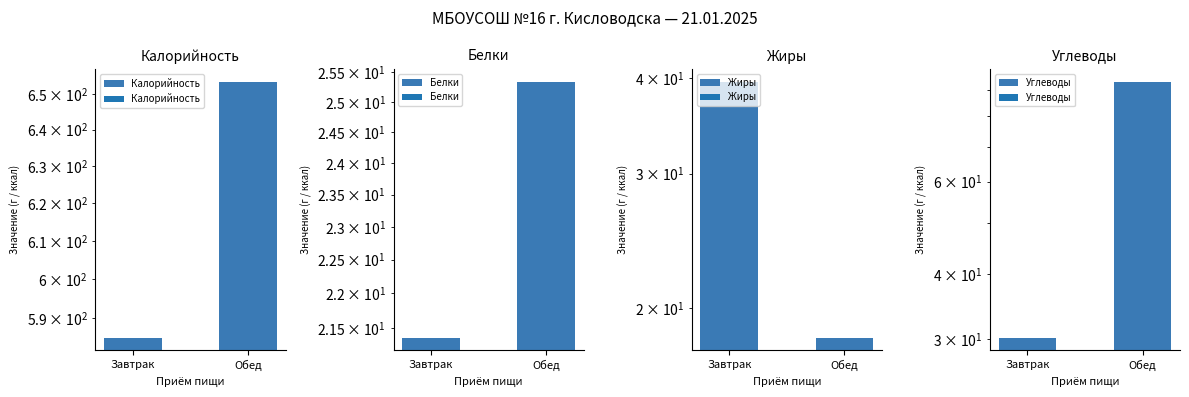

Reading left to right, what are all the values shown in this chart?

Калорийность: Завтрак=585.1	Обед=653.4
Белки: Завтрак=21.4	Обед=25.3
Жиры: Завтрак=39.6	Обед=18.3
Углеводы: Завтрак=30.2	Обед=93.2